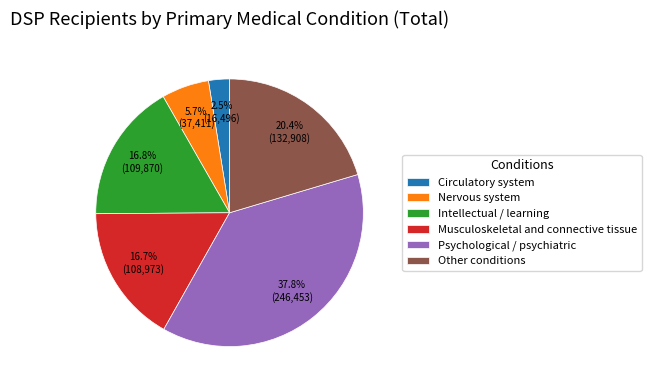

Between Psychological / psychiatric and Nervous system, which is larger?

Psychological / psychiatric